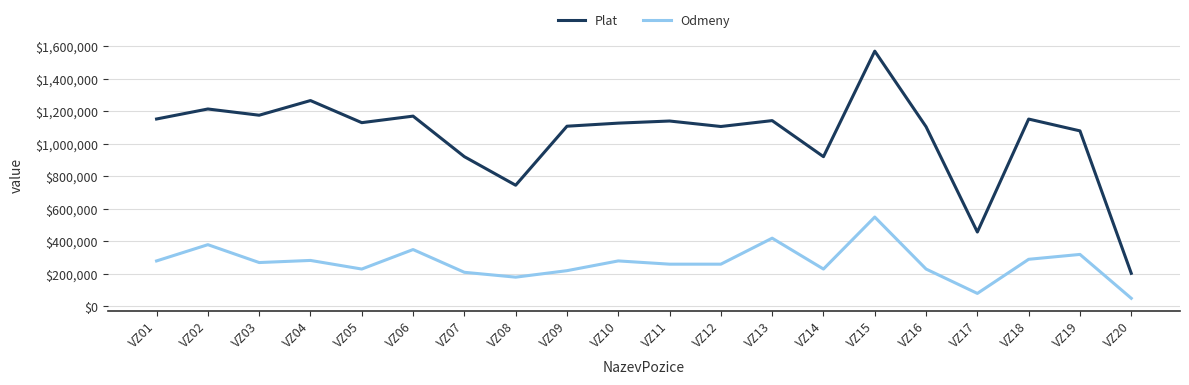

At which category is the sum across all series the highest?

VZ15